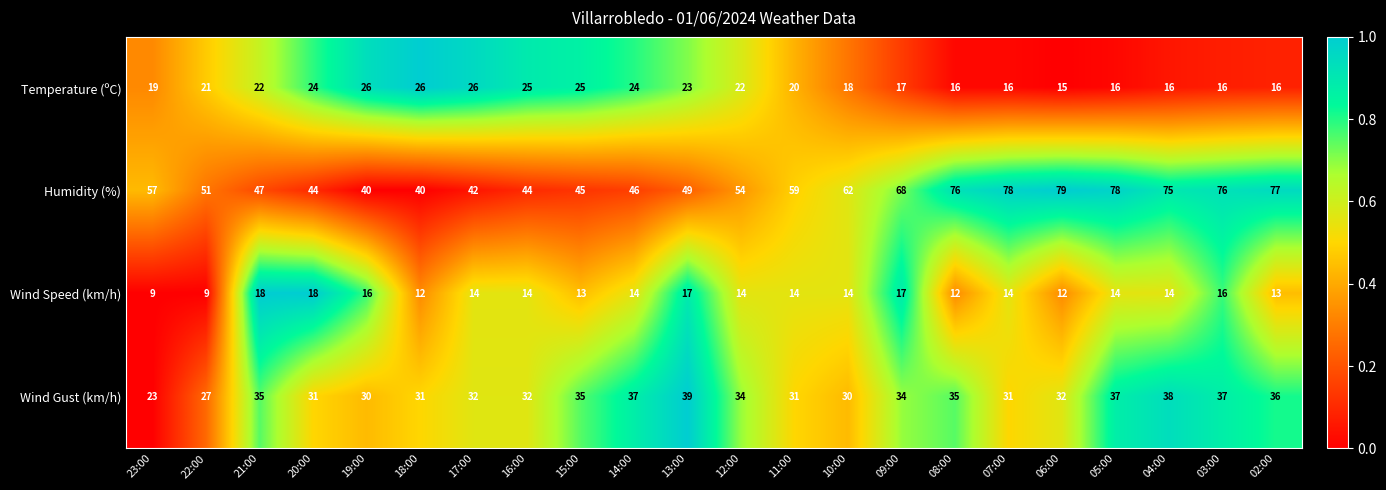

Which label corresponds to the largest value in the chart?

06:00